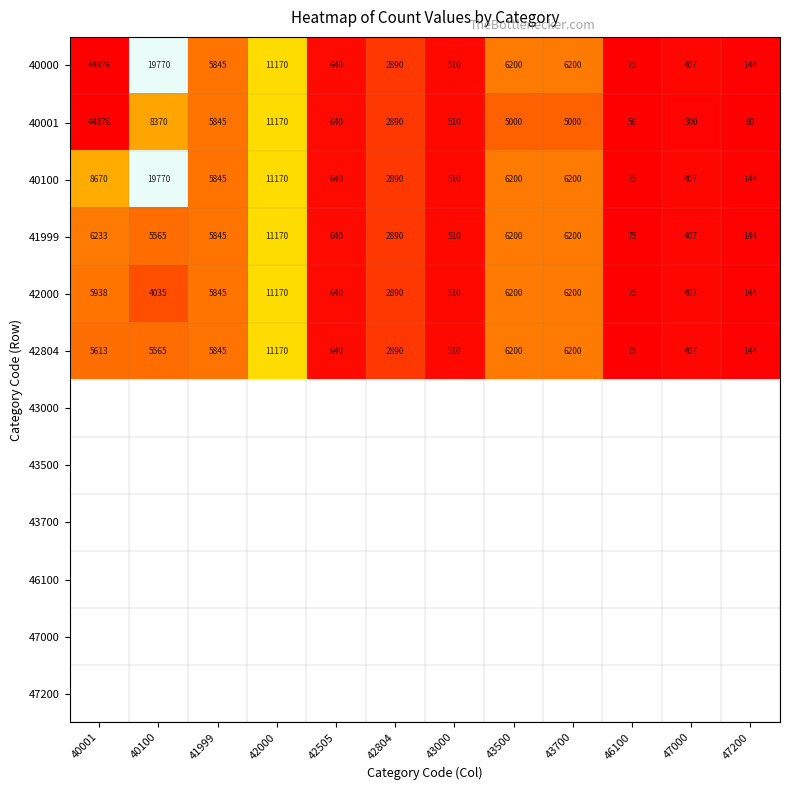

Is it true that 40000 equals 11170 at 42000?

True